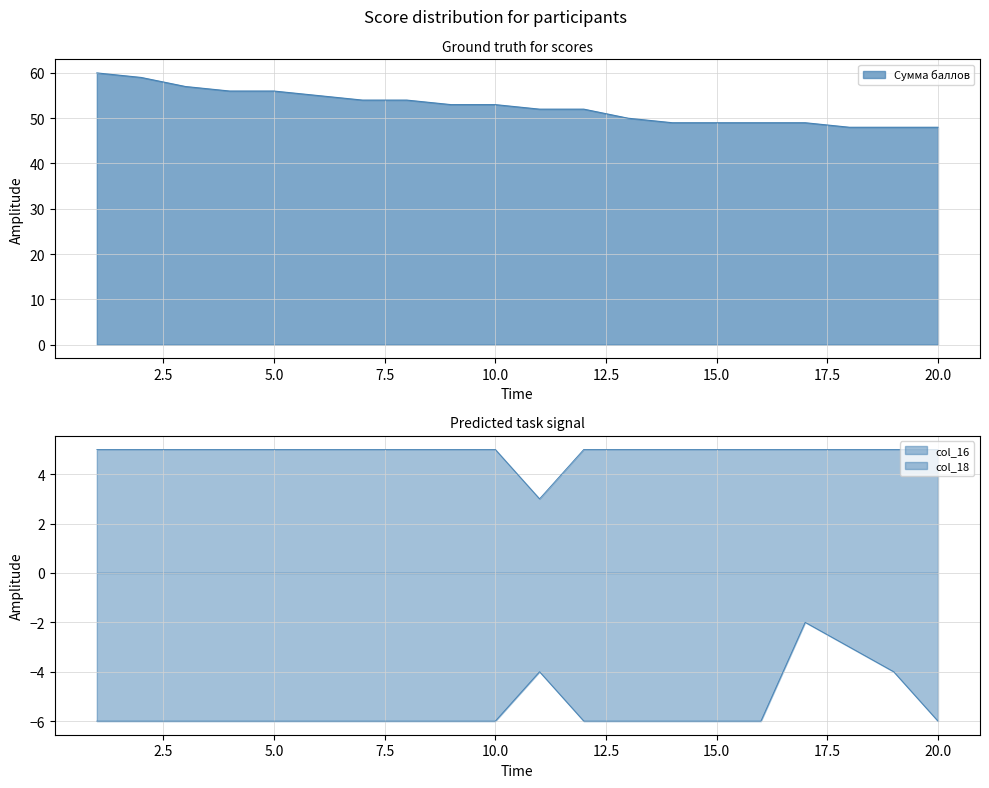

What is the minimum value shown in the chart?

-6